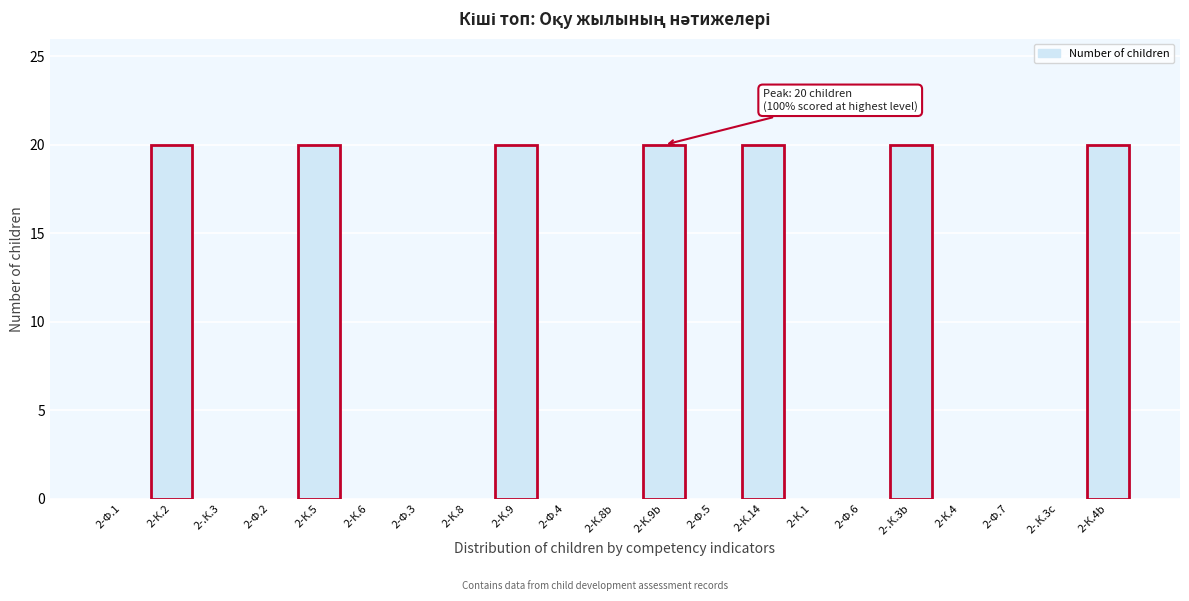

Reading left to right, transcribe all the data shown in this chart.

2-Ф.1=0	2-К.2=20	2-.К.3=0	2-Ф.2=0	2-К.5=20	2-К.6=0	2-Ф.3=0	2-К.8=0	2-К.9=20	2-Ф.4=0	2-К.8b=0	2-К.9b=20	2-Ф.5=0	2-К.14=20	2-К.1=0	2-Ф.6=0	2-.К.3b=20	2-К.4=0	2-Ф.7=0	2-.К.3c=0	2-К.4b=20